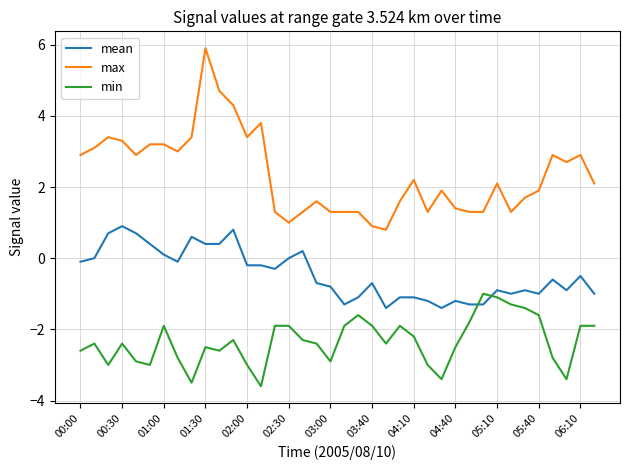

Which series has the largest total across all categories?

max